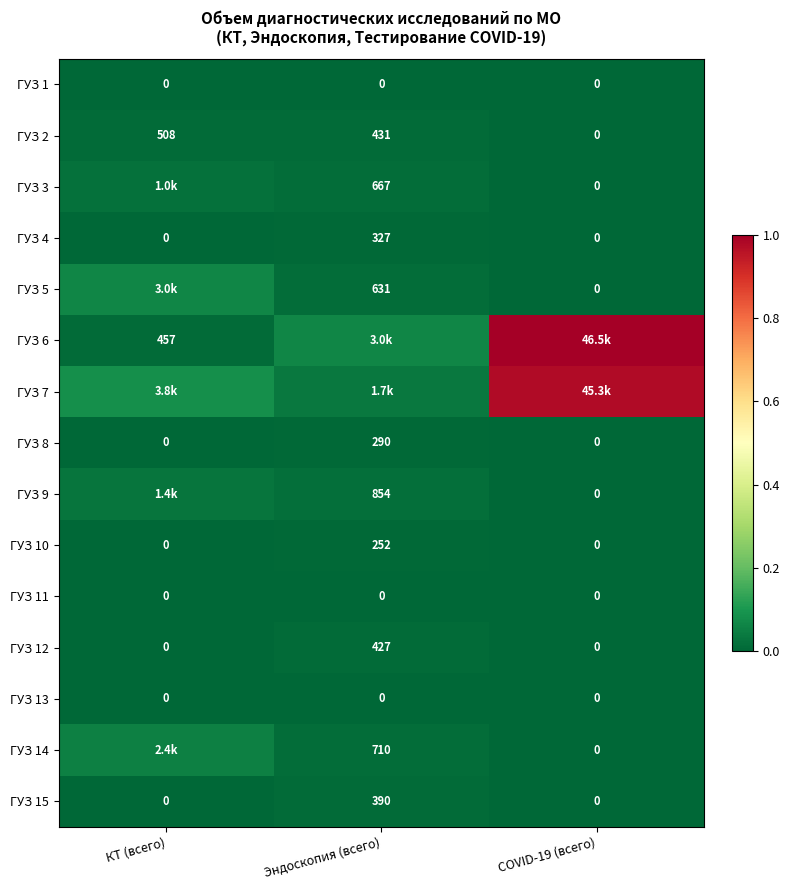

True or false: ГУЗ 11 has a value of 0.0 at КТ (всего).

True